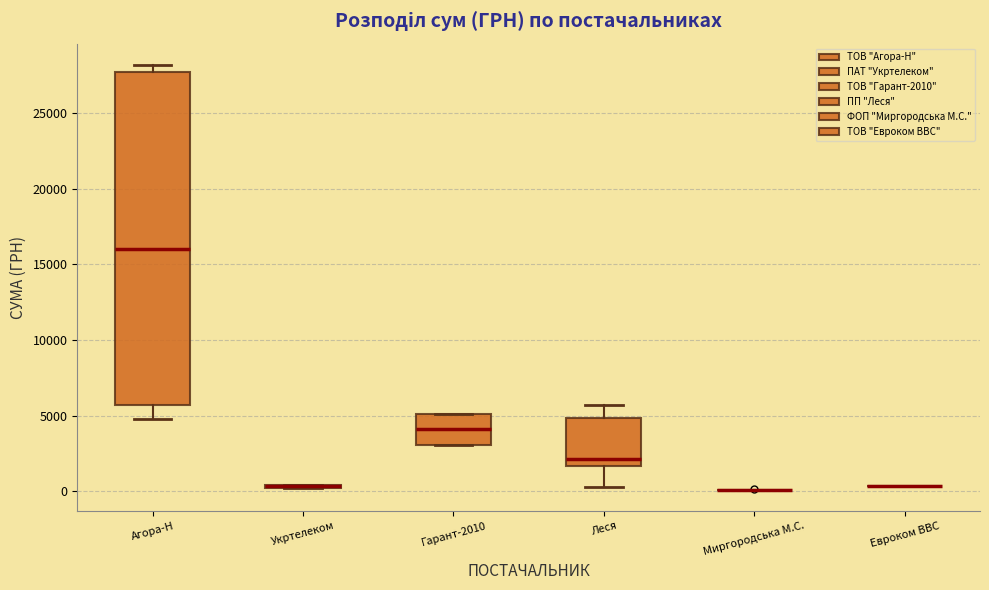

Comparing the boxes themselves (not the whiskers), which one is the tallest?

Агора-Н